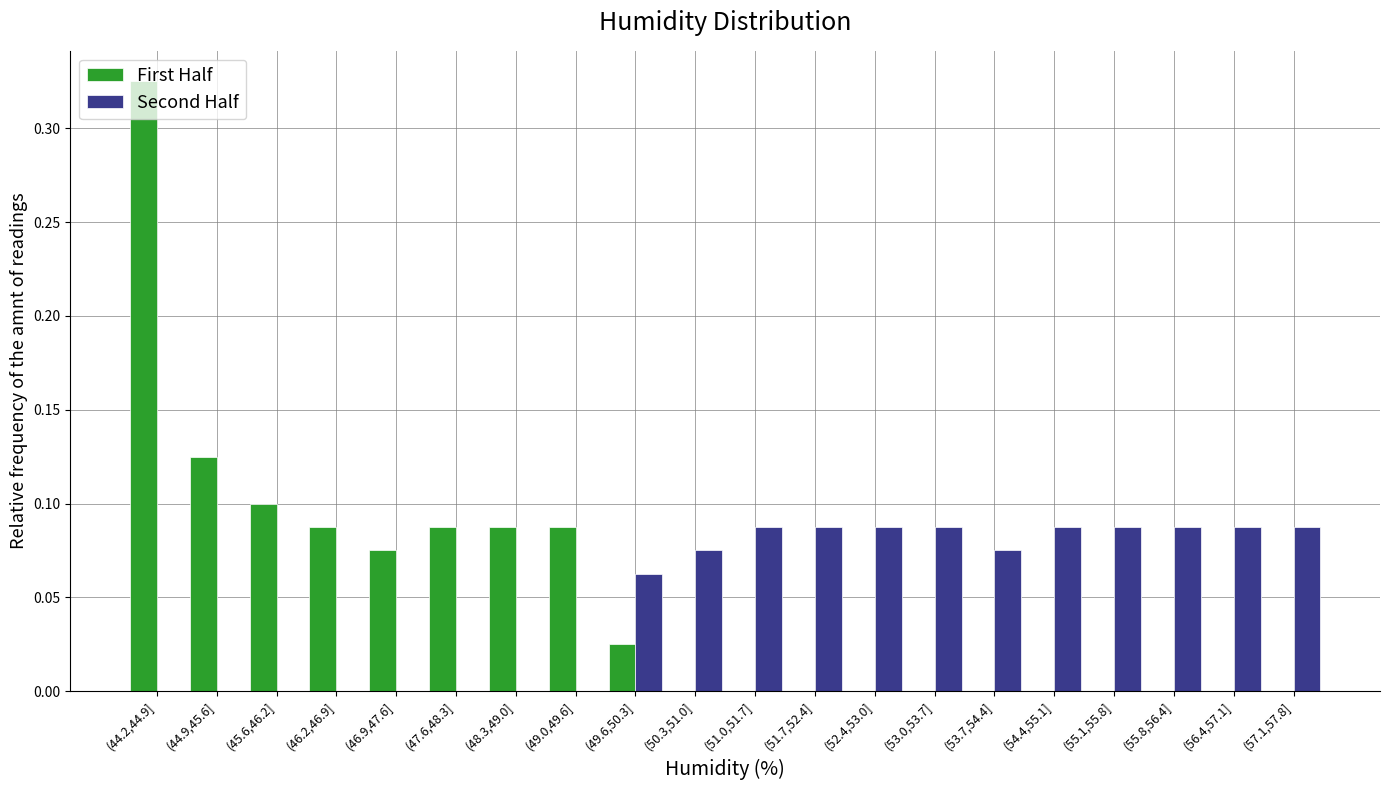

Which category has the highest value in the First Half series?

(44.2,44.9]